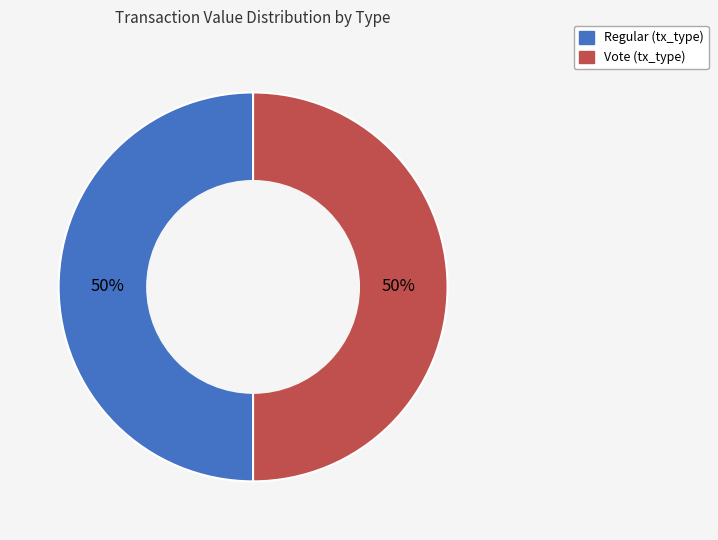

To the nearest percent, what is the average slice percentage?

50%